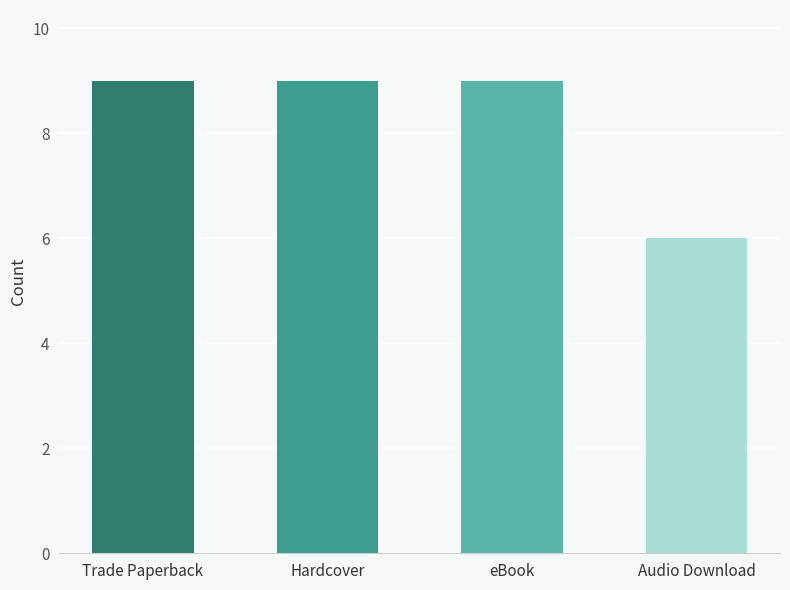

What is the value of the 2nd bar from the left?

9